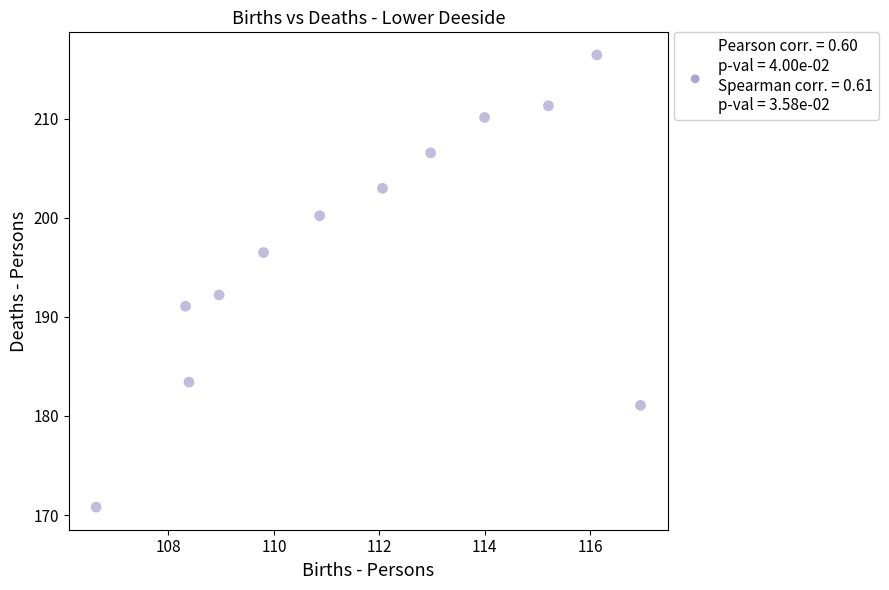

What is the average Y value?

196.9